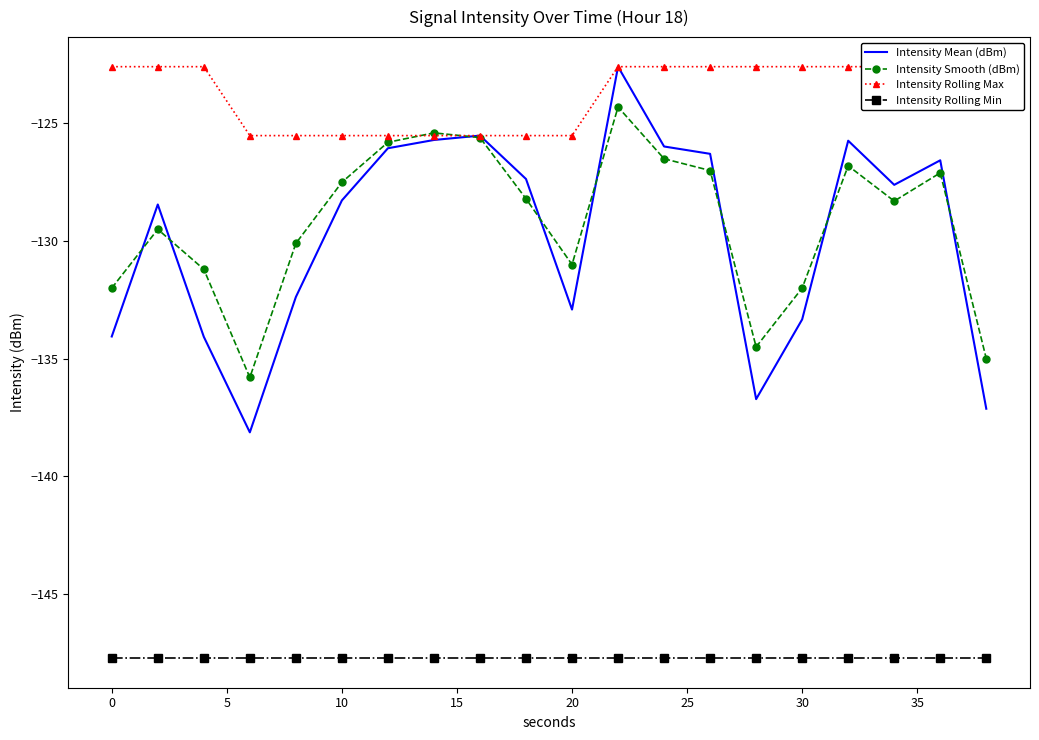

How many lines are shown in the chart?

4